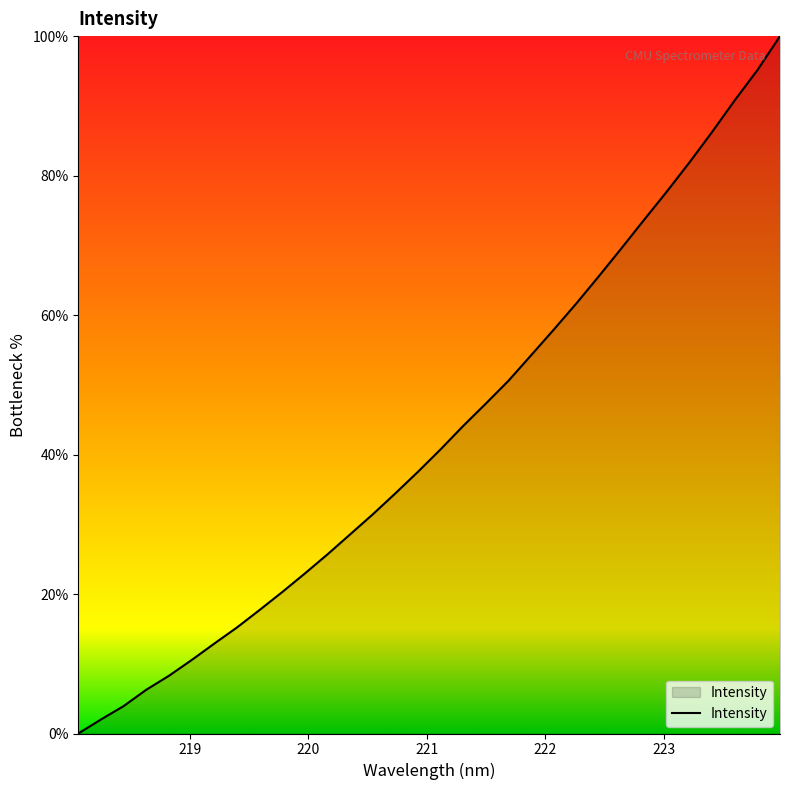

What is the maximum value shown in the chart?

100.0